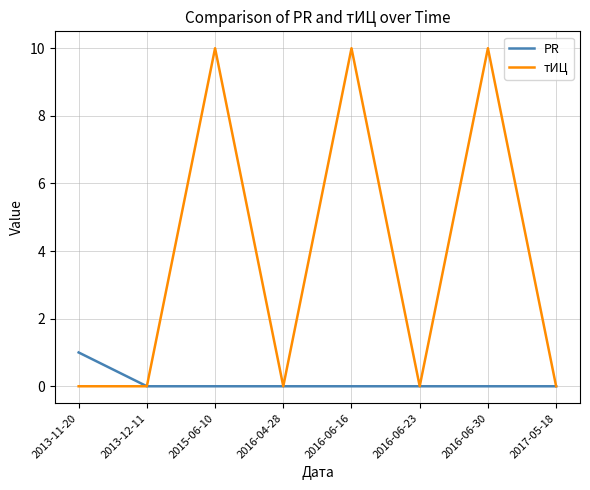

Reading left to right, transcribe all the data shown in this chart.

PR: 1	0	0	0	0	0	0	0
тИЦ: 0	0	10	0	10	0	10	0